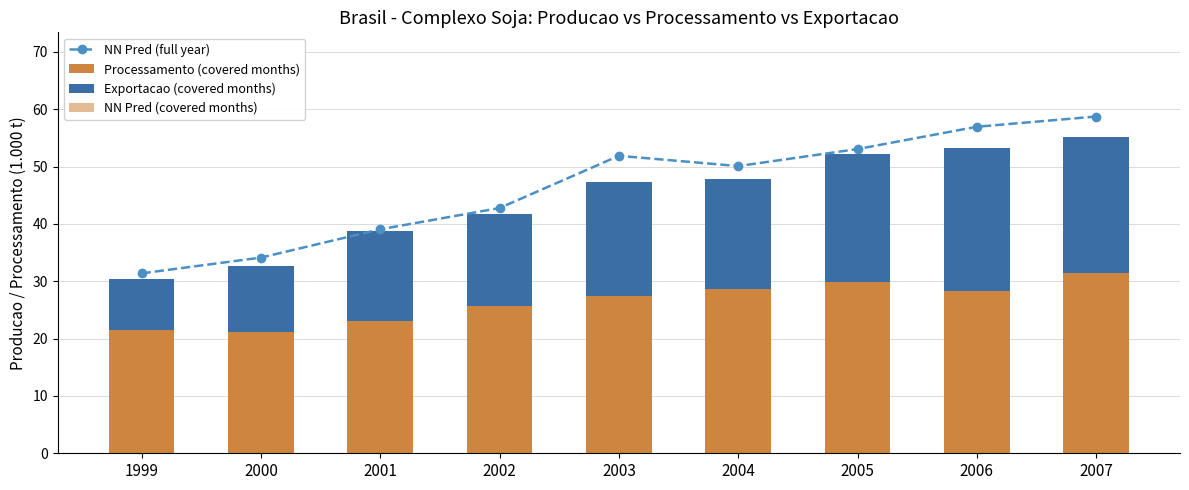

List the series in order of their peak value, lowest first.

Exportacao (covered months), Processamento (covered months), NN Pred (covered months), NN Pred (full year)